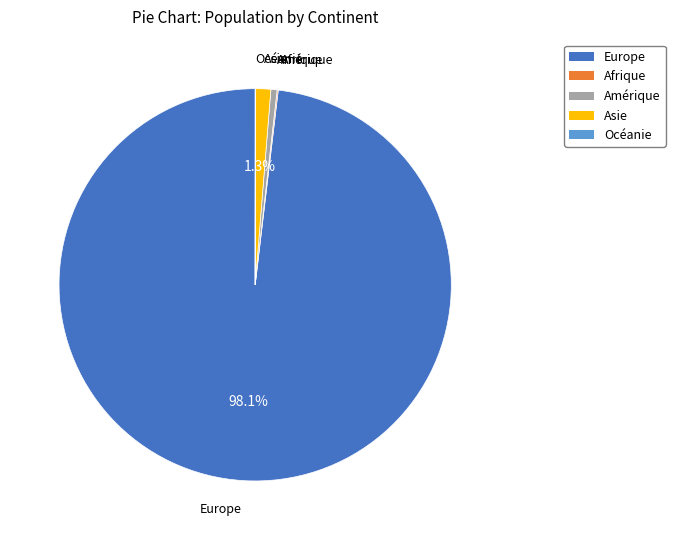

What percentage is NOT represented by Asie?

98.7%